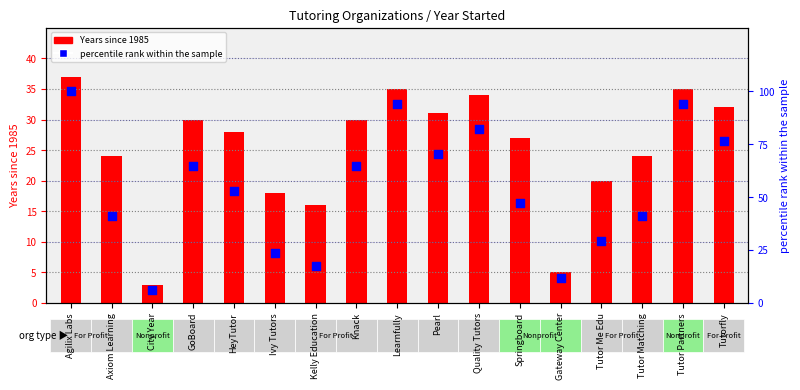

At how many categories does at least one series exceed 67?

6